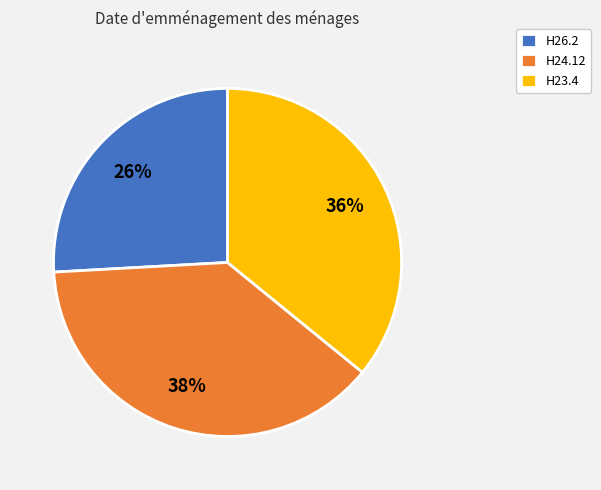

Rank the categories by value from highest to lowest.

H24.12, H23.4, H26.2